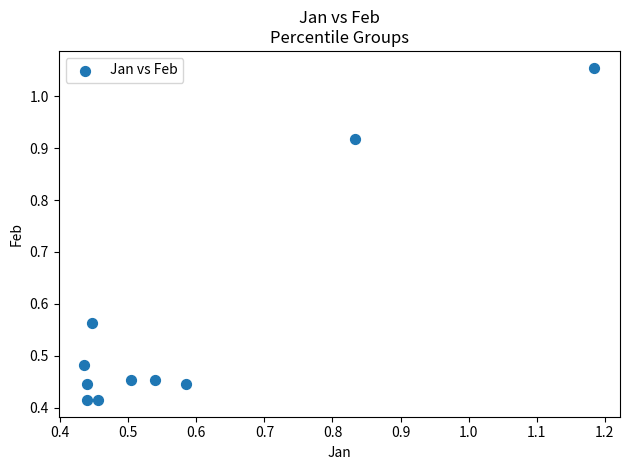

What is the range of X values (max minus min)?

0.7